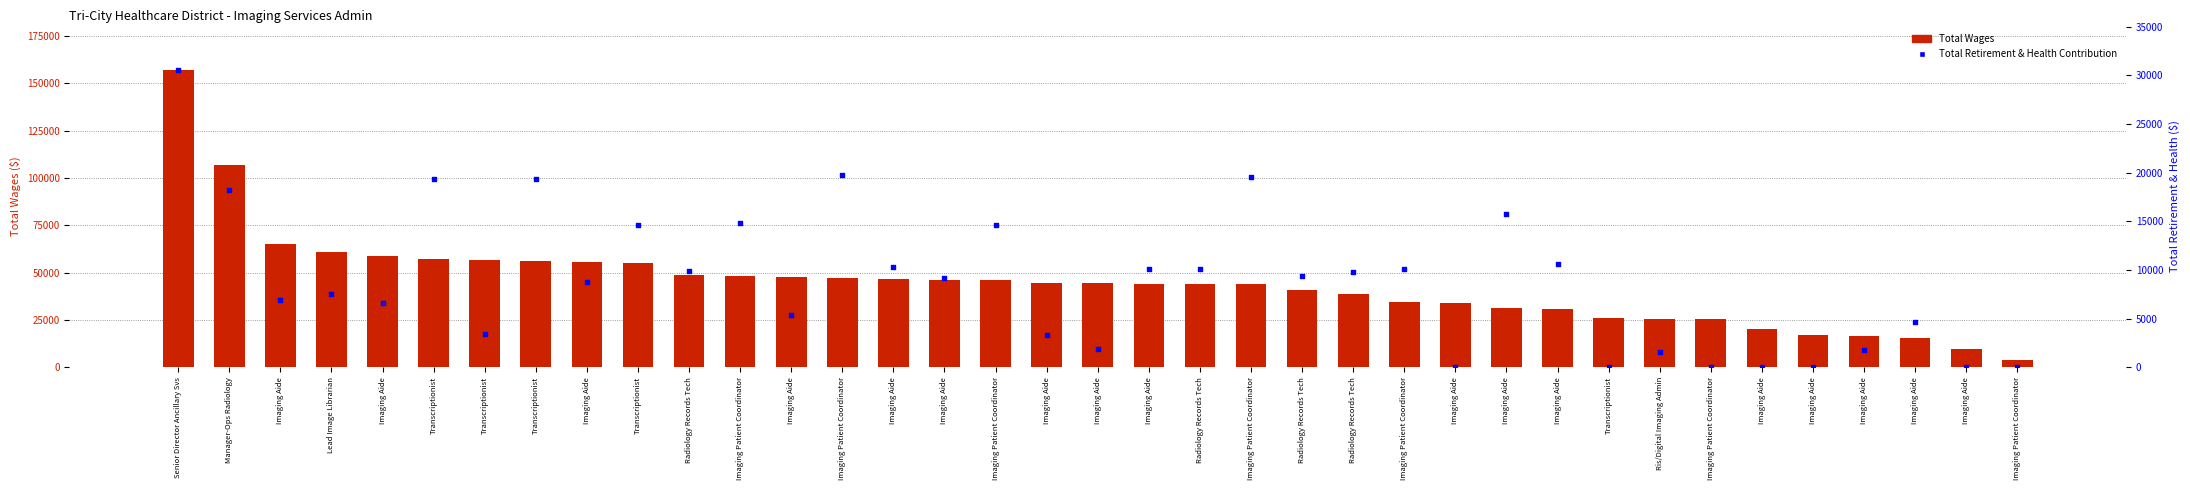

What are all the series names shown in the legend?

Total Wages, Total Retirement & Health Contribution